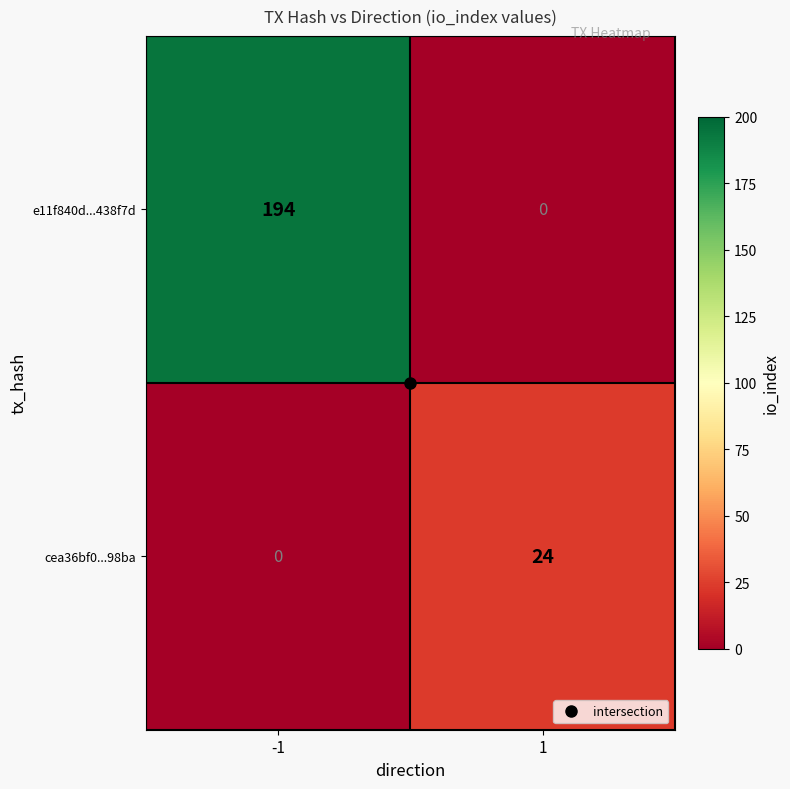

List the series in order of their peak value, highest first.

e11f840d...438f7d, cea36bf0...98ba